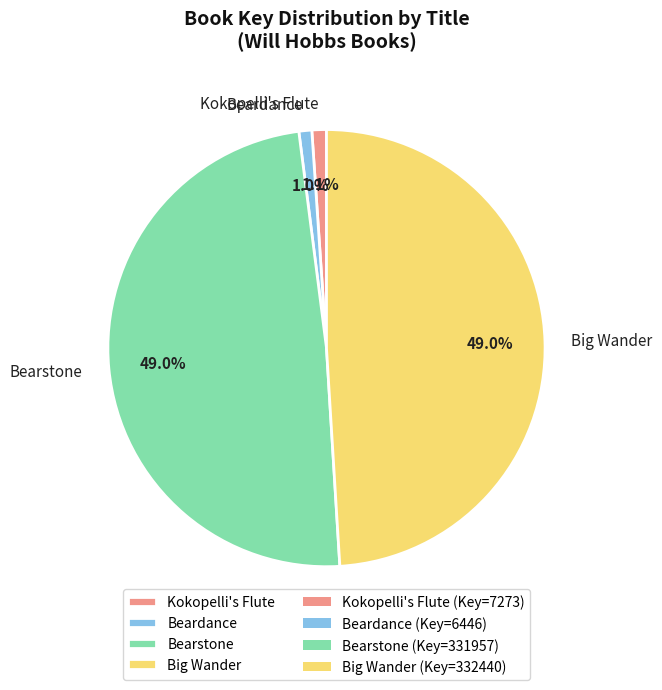

Does Big Wander account for over 50% of the chart?

No